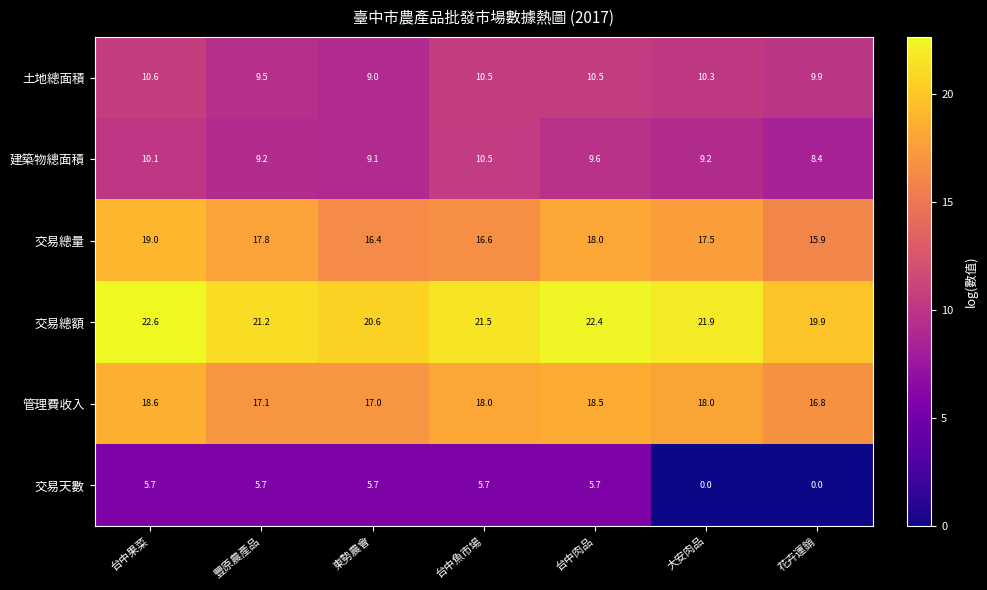

What is the total value across all series at 台中肉品?

84.7